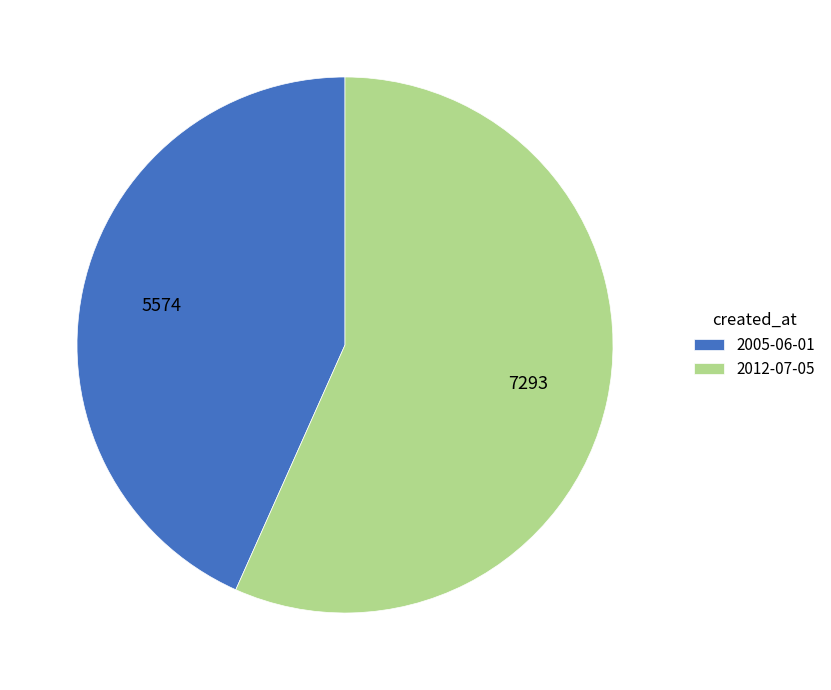

Between 2005-06-01 and 2012-07-05, which is larger?

2012-07-05